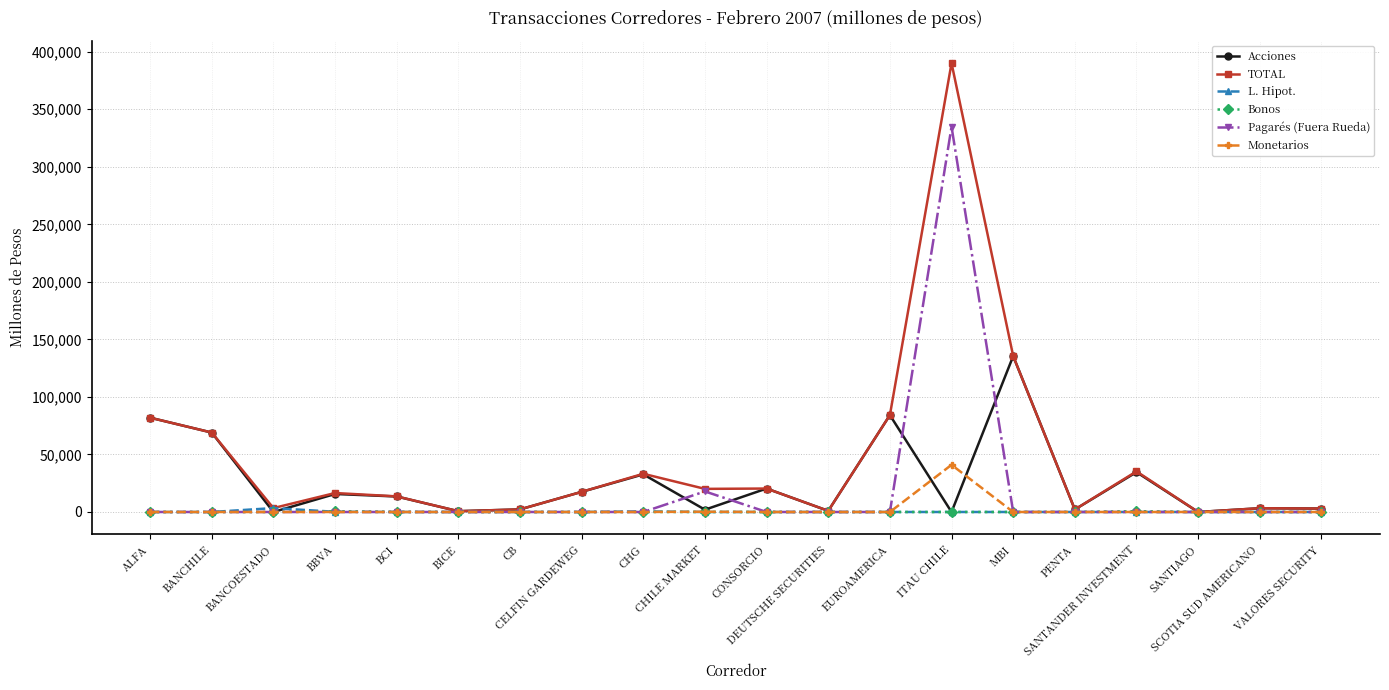

Does the chart have visible grid lines?

Yes